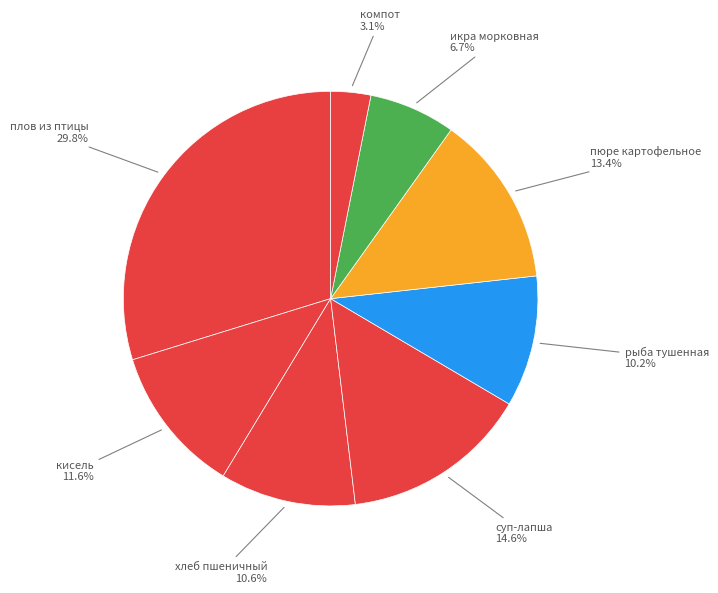

What is the largest slice in the pie chart?

плов из птицы